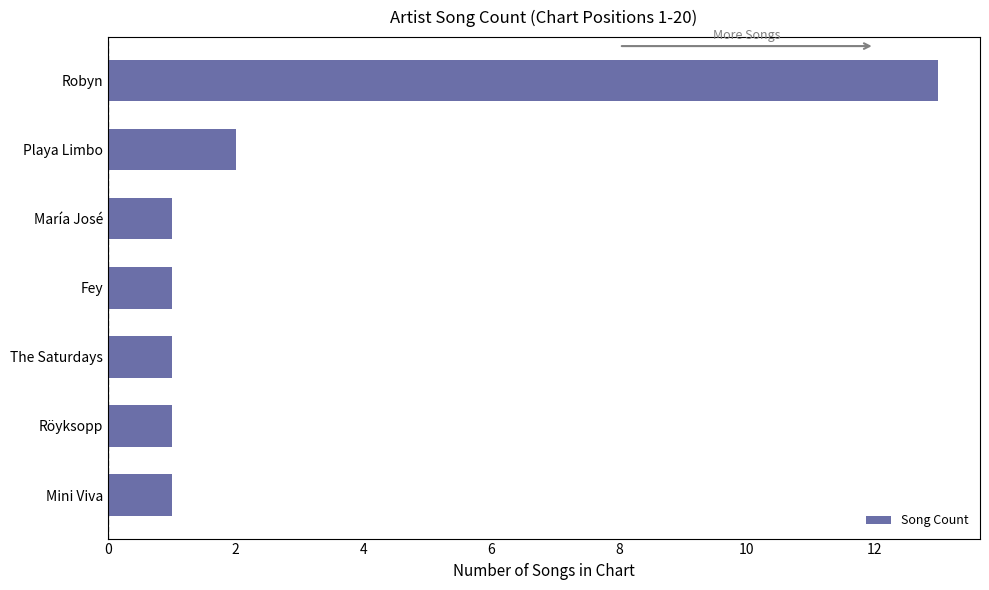

Reading bottom to top, transcribe all the data shown in this chart.

1	1	1	1	1	2	13